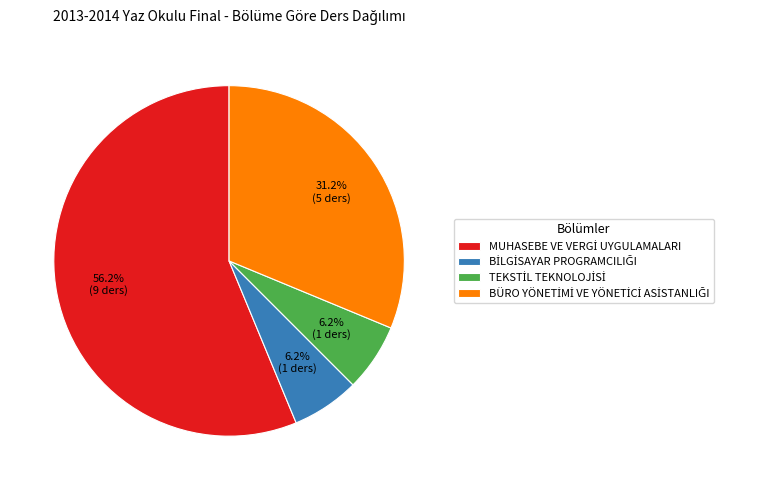

How many segments does this pie chart have?

4